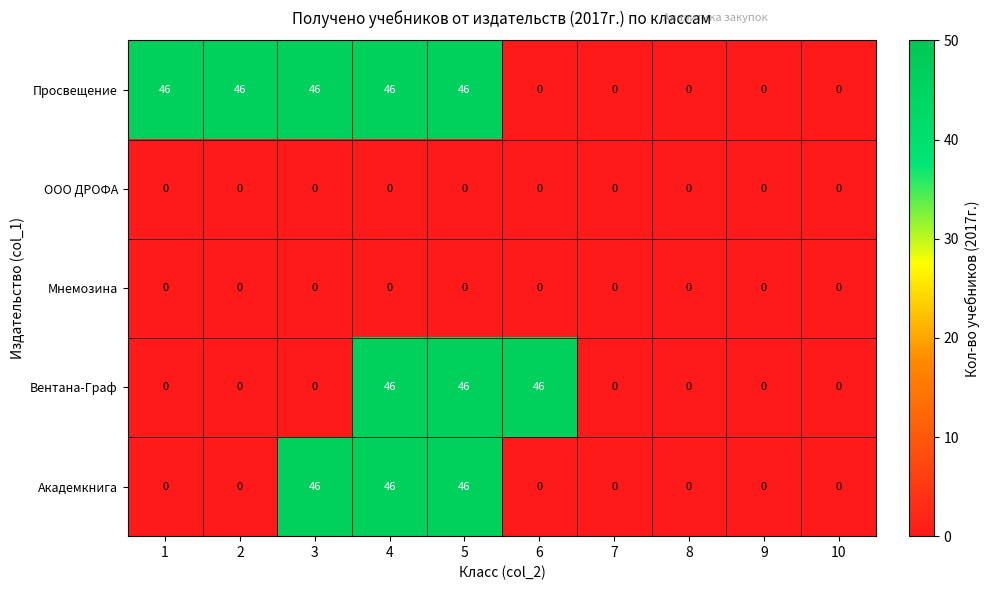

Which series changed the most between 2 and 9?

Просвещение